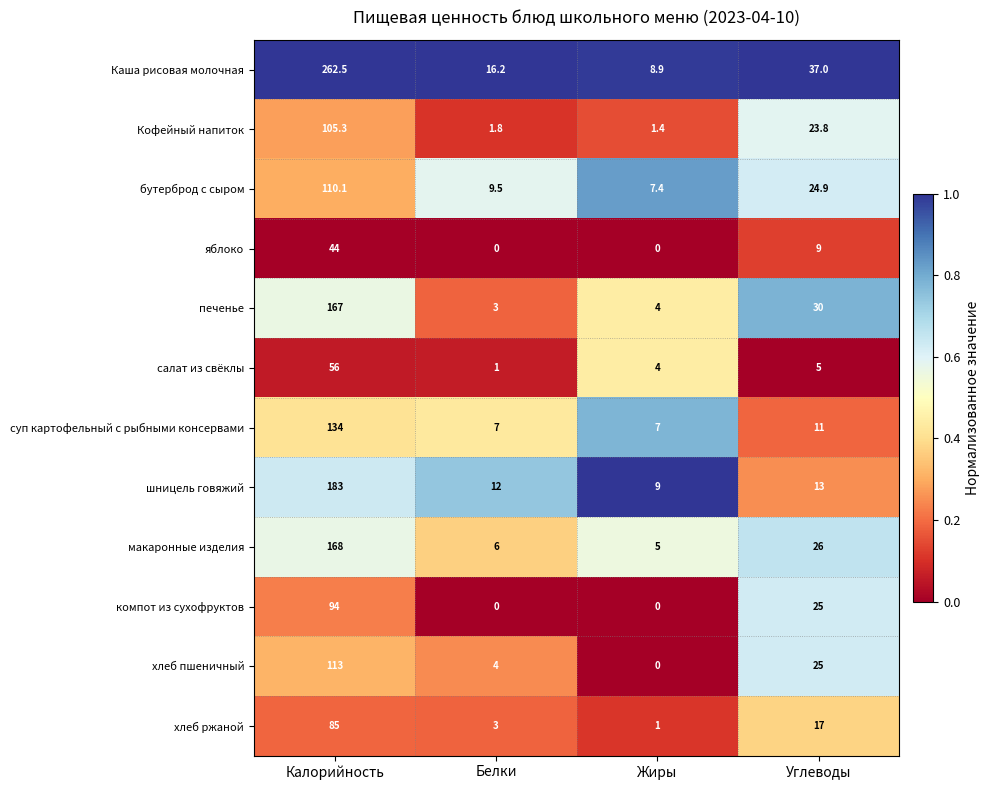

List the series in order of their peak value, highest first.

Каша рисовая молочная, шницель говяжий, макаронные изделия, печенье, суп картофельный с рыбными консервами, хлеб пшеничный, бутерброд с сыром, Кофейный напиток, компот из сухофруктов, хлеб ржаной, салат из свёклы, яблоко